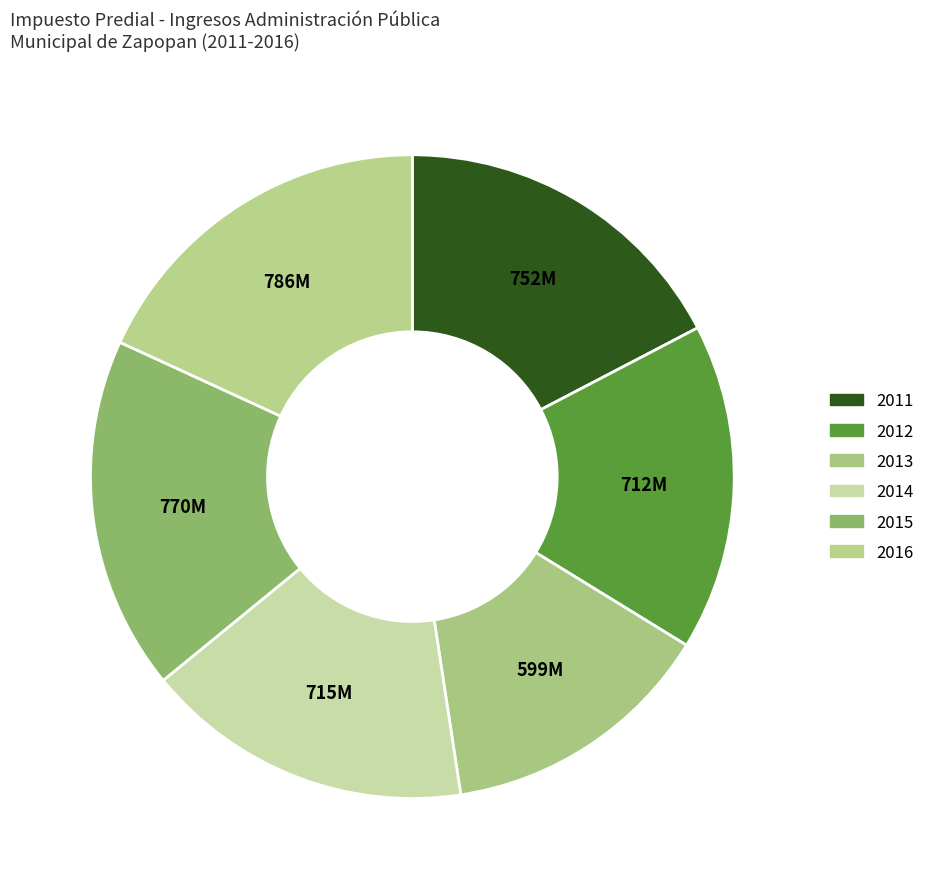

How many segments does this pie chart have?

6